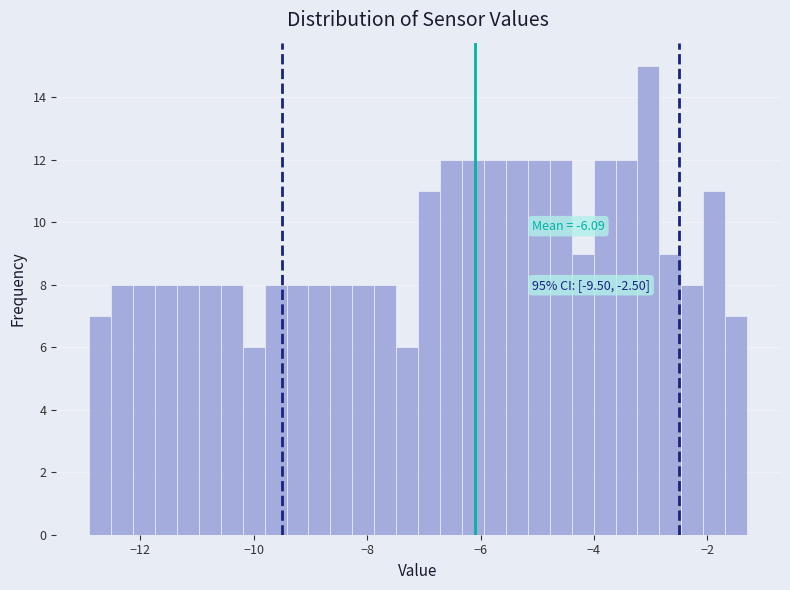

Read against the x-axis, roughly where is the centre of the tallest bar?

-3.0